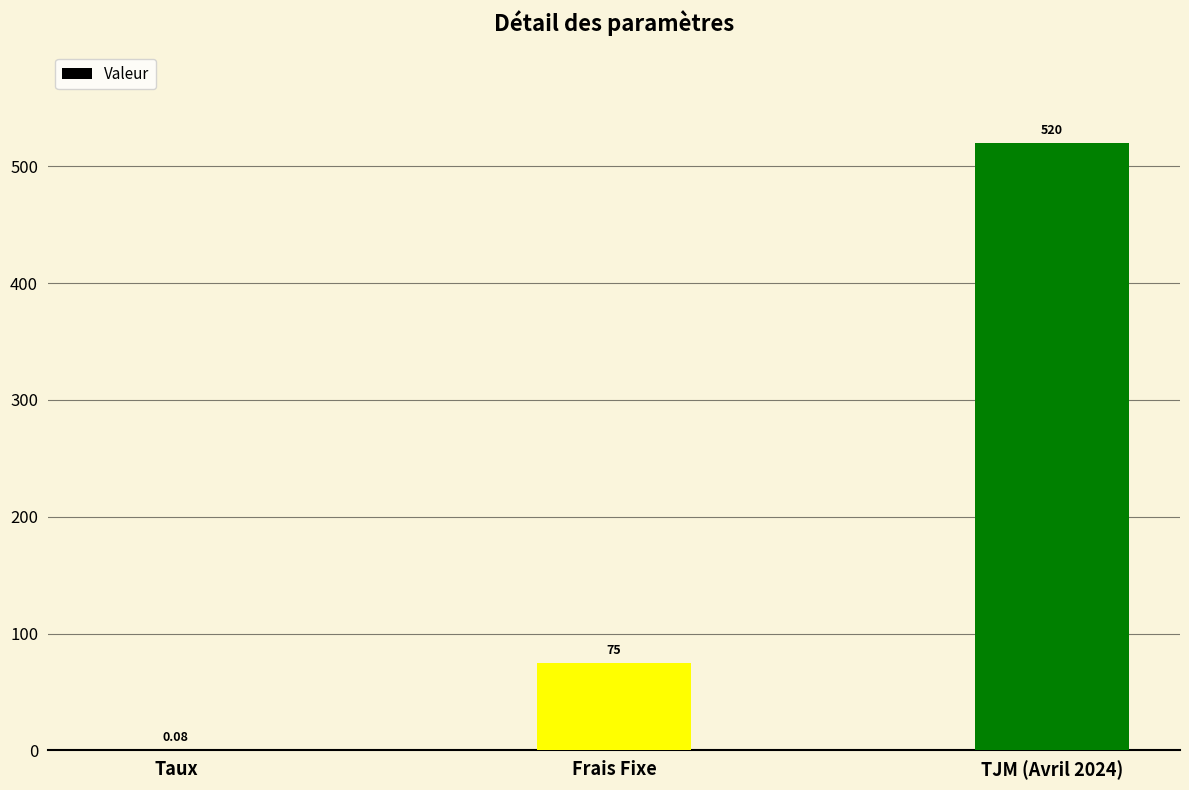

What is the greatest value displayed?

520.0